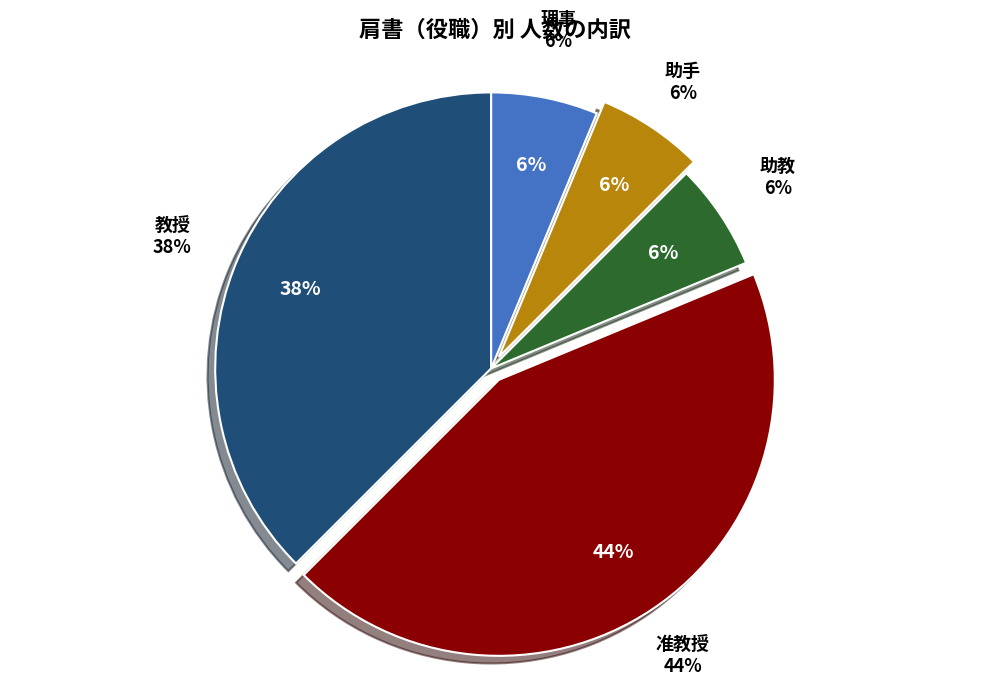

Does 助教 account for over 50% of the chart?

No